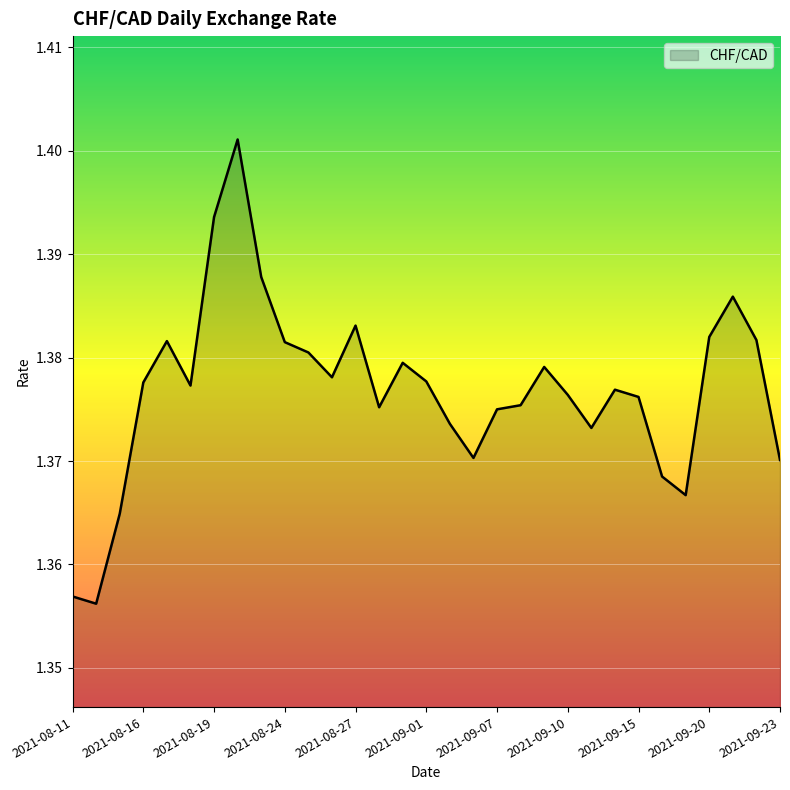

List the labels in order of value, largest first.

2021-08-20, 2021-08-19, 2021-08-23, 2021-09-21, 2021-08-27, 2021-09-20, 2021-09-22, 2021-08-17, 2021-08-24, 2021-08-25, 2021-08-31, 2021-09-09, 2021-08-26, 2021-09-01, 2021-08-16, 2021-08-18, 2021-09-14, 2021-09-10, 2021-09-15, 2021-09-08, 2021-08-30, 2021-09-07, 2021-09-02, 2021-09-13, 2021-09-03, 2021-09-23, 2021-09-16, 2021-09-17, 2021-08-13, 2021-08-11, 2021-08-12